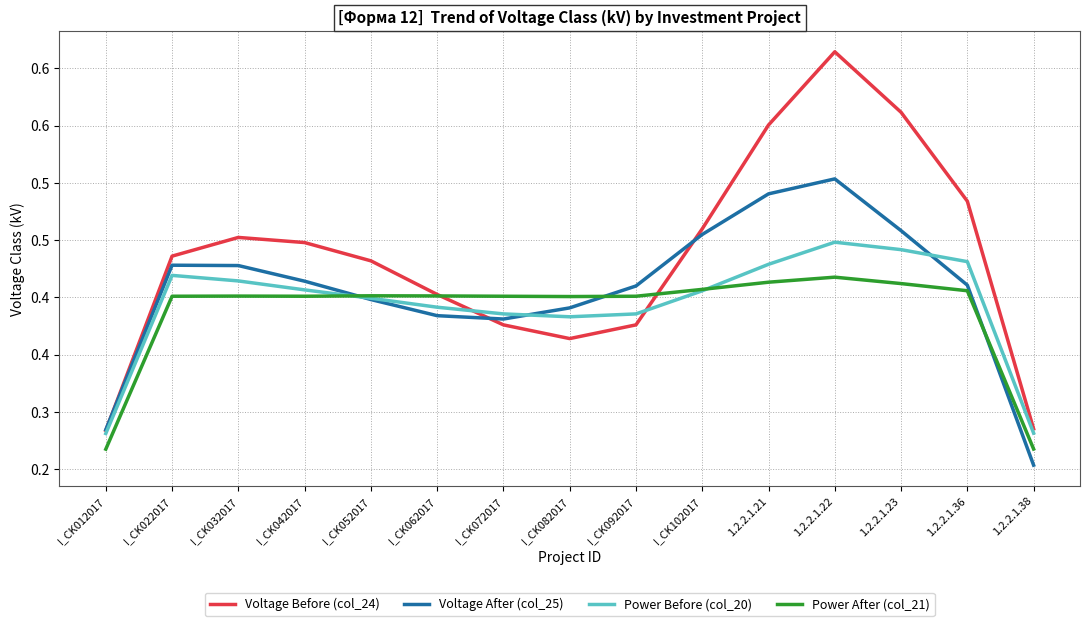

What are all the series names shown in the legend?

Voltage Before (col_24), Voltage After (col_25), Power Before (col_20), Power After (col_21)